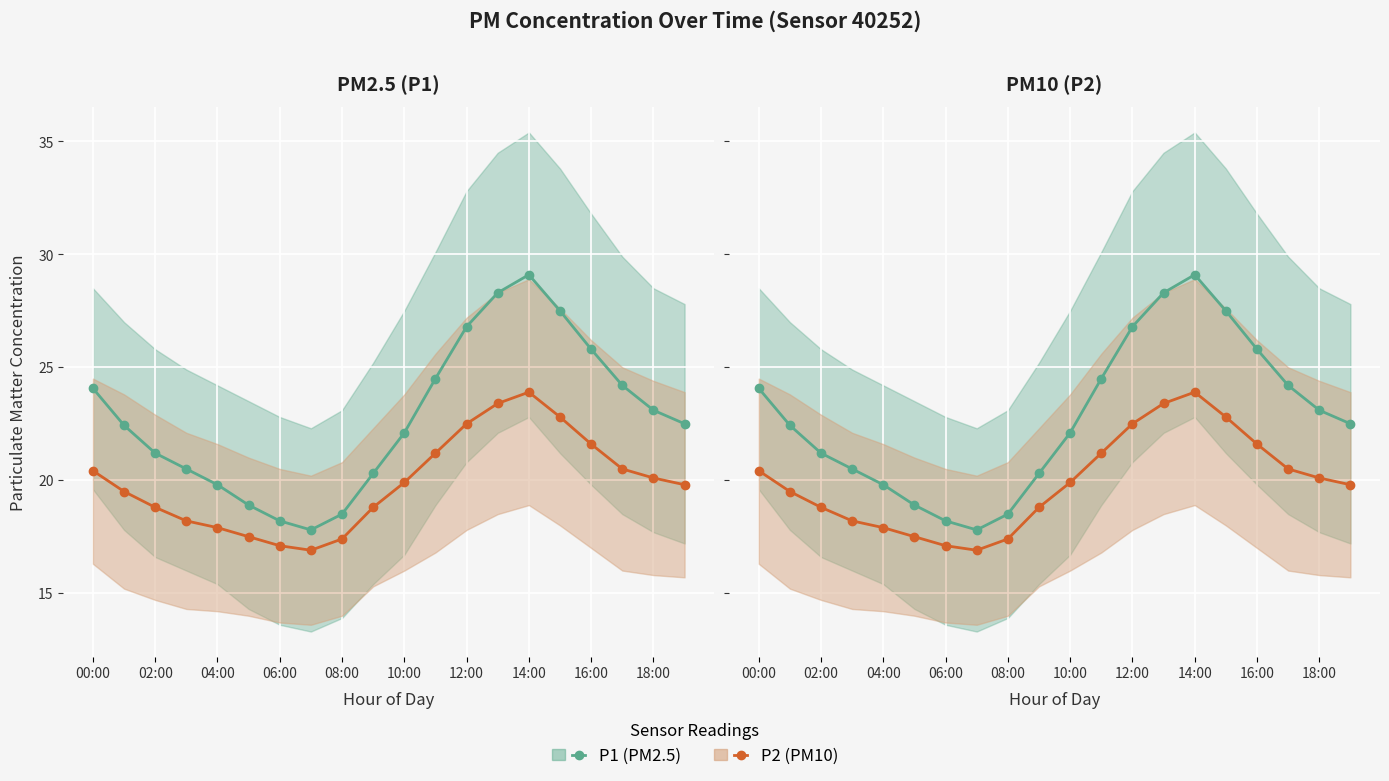

Rank the series by their average value, from lowest to highest.

P2, P1